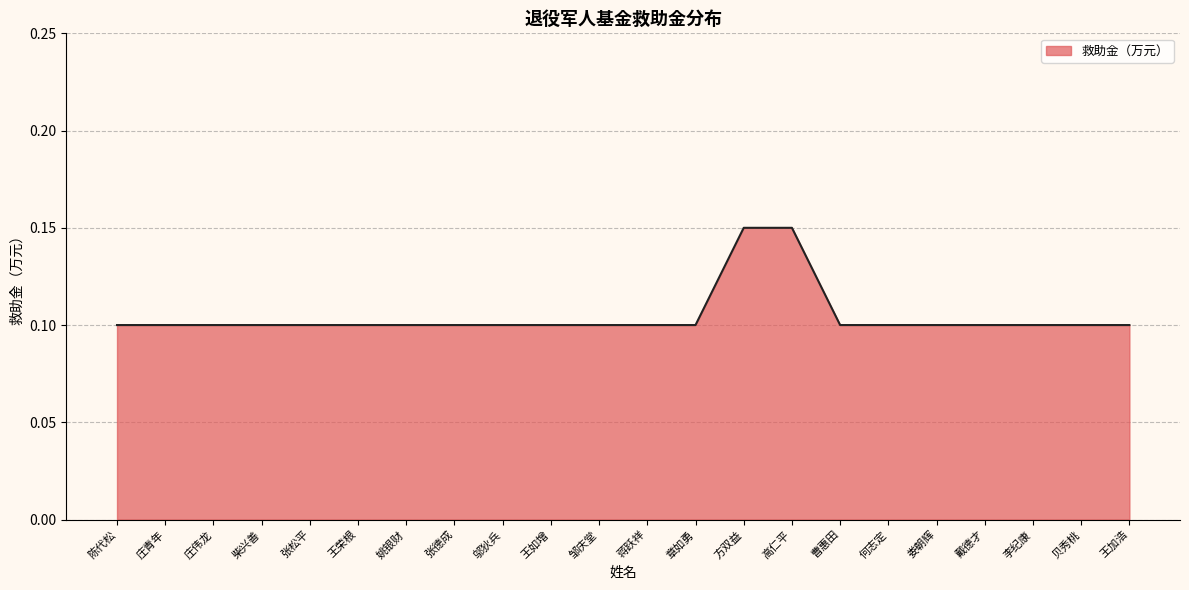

What position from the left is 张松平?

5